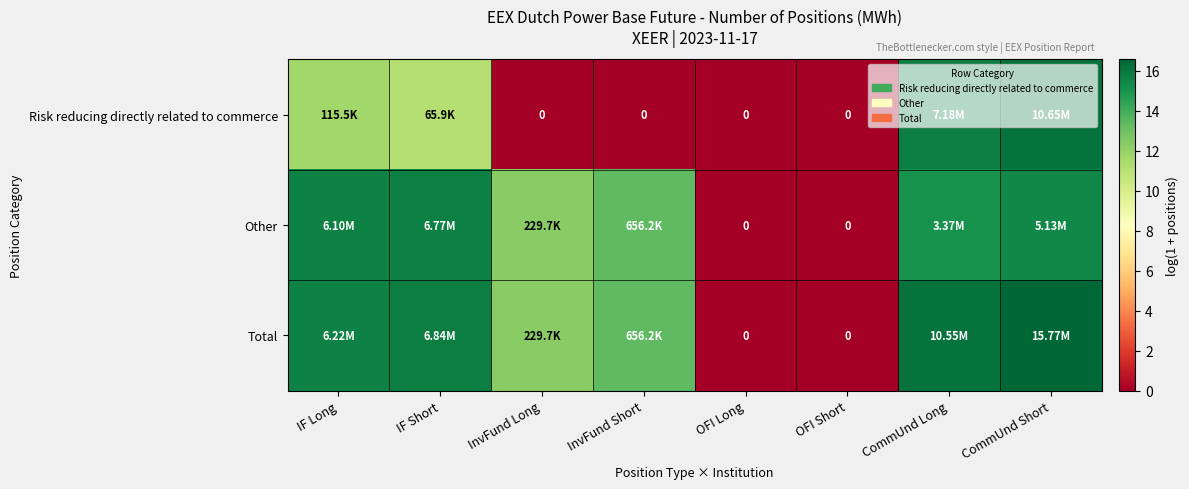

Where is Risk reducing directly related to commerce nearest to the value 8?

IF Short